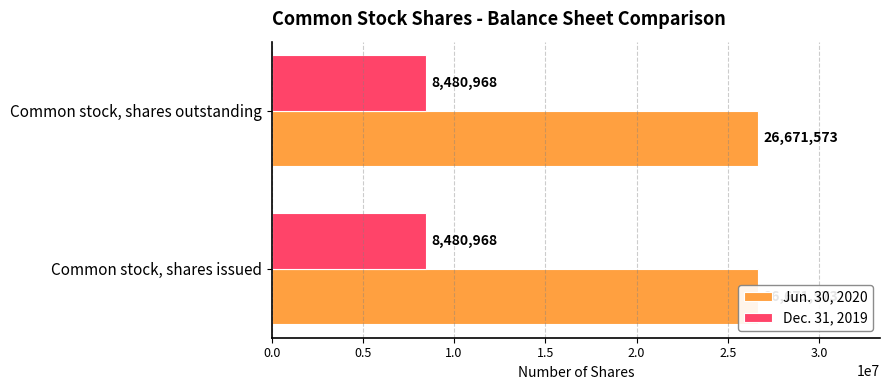

How many series are shown in this chart?

2